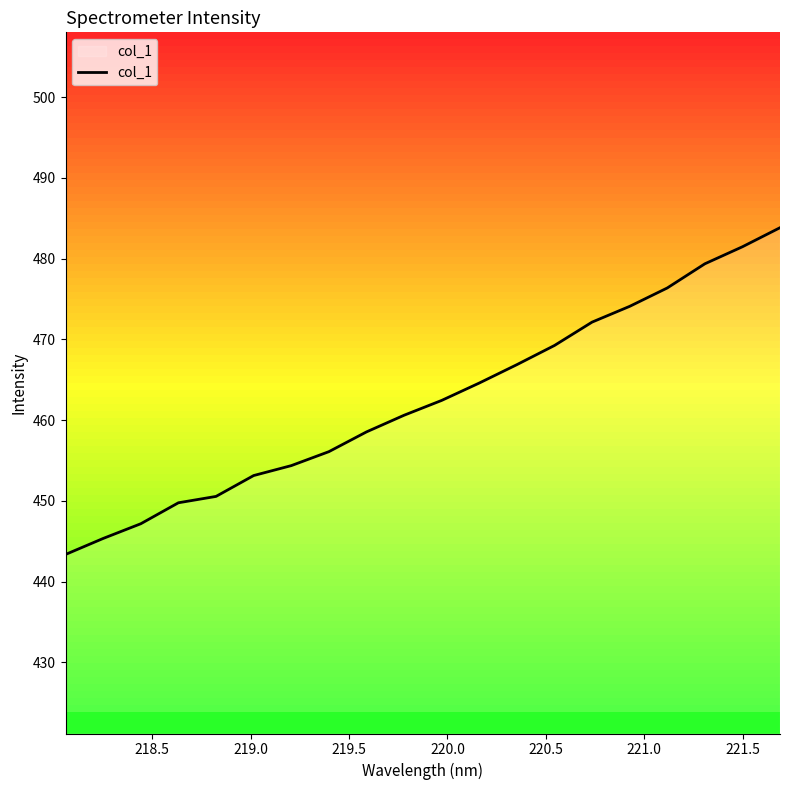

How many data points are less than 462?

10